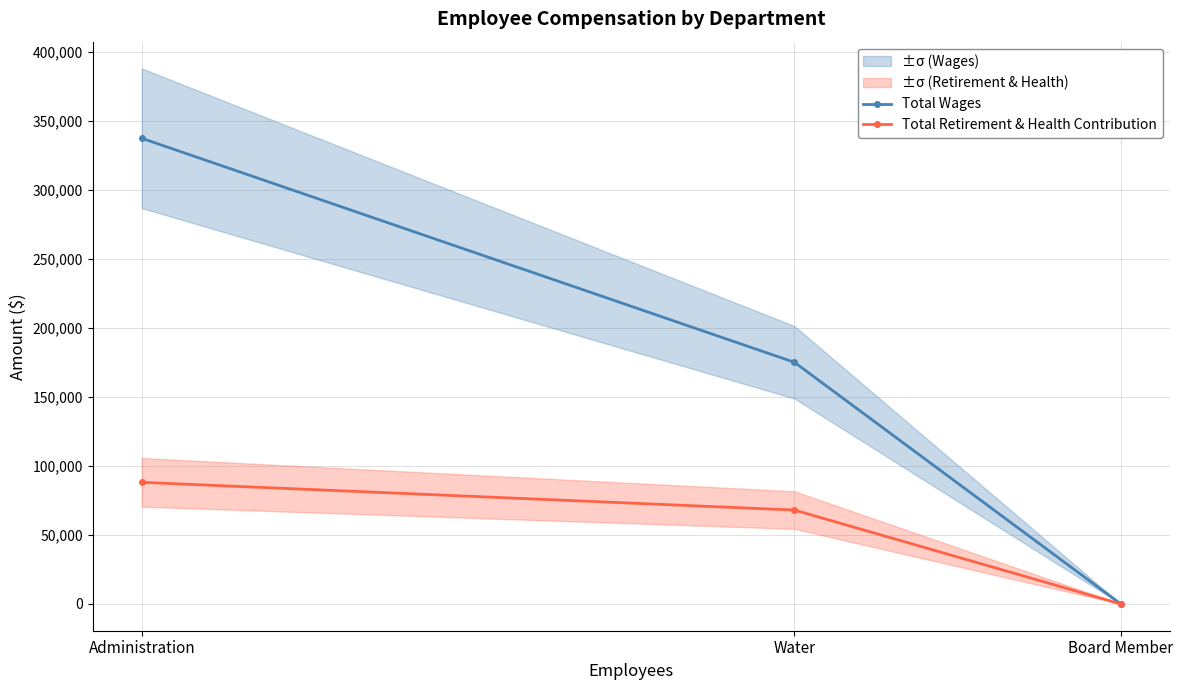

Where is Total Wages nearest to the value 168604?

Water